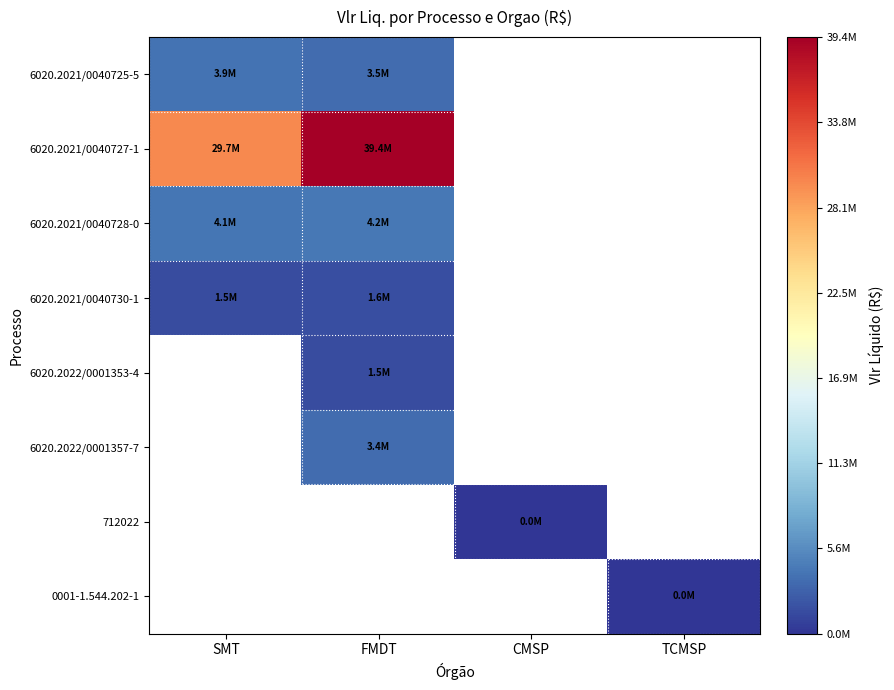

What is the highest value of the 6020.2021/0040727-1 series?

39400000.0